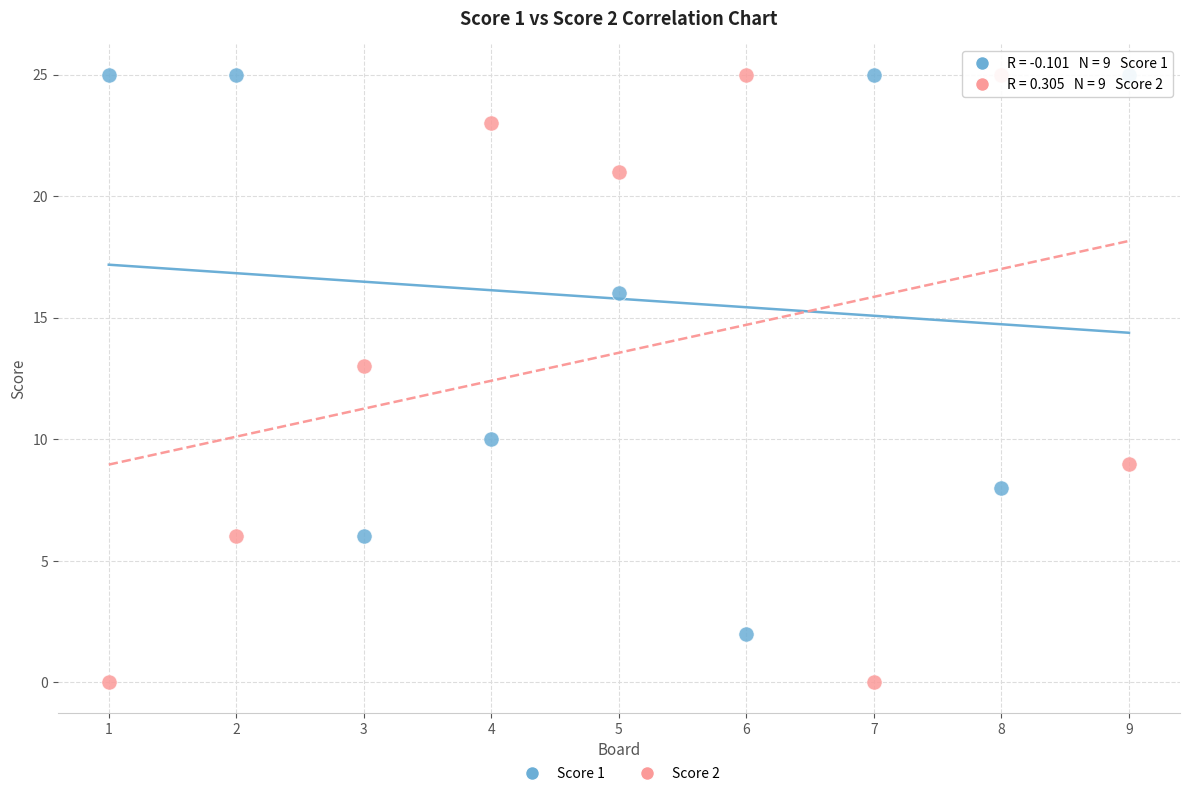

Which series reaches the minimum Y coordinate?

Score 2